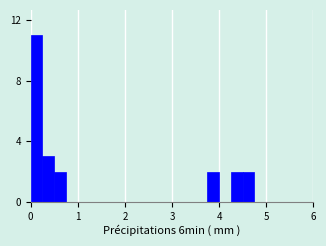

Read against the x-axis, roughly where is the centre of the tallest bar?

0.1